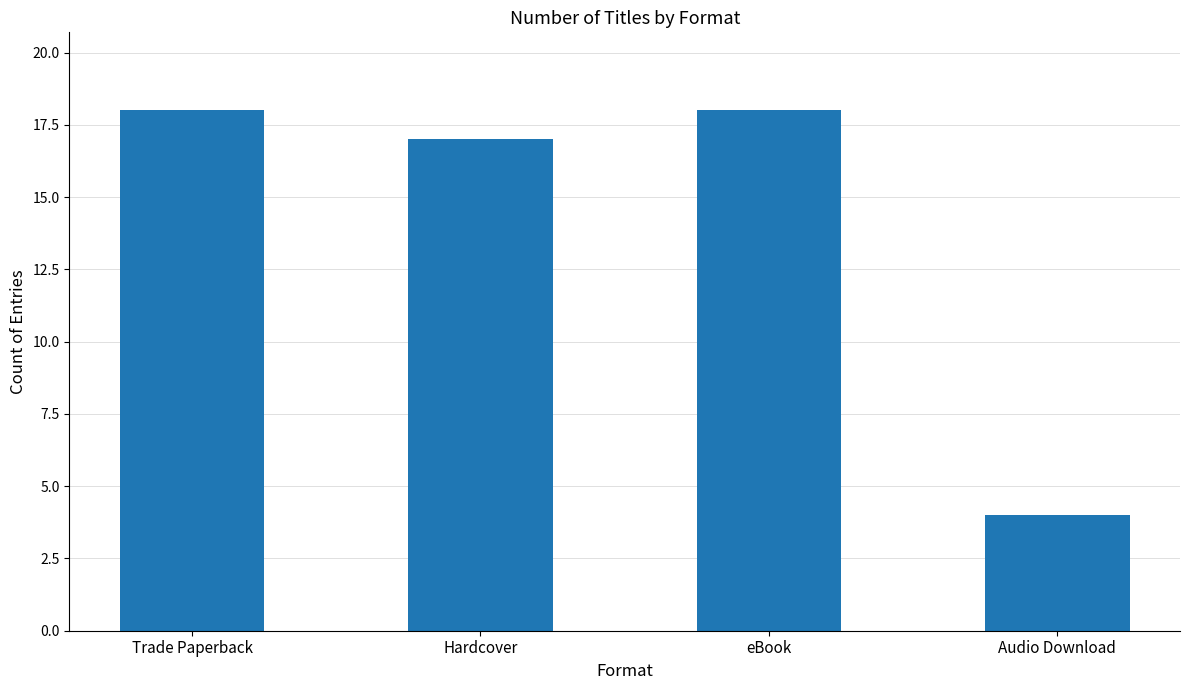

What is the change in value from Hardcover to eBook?

+1